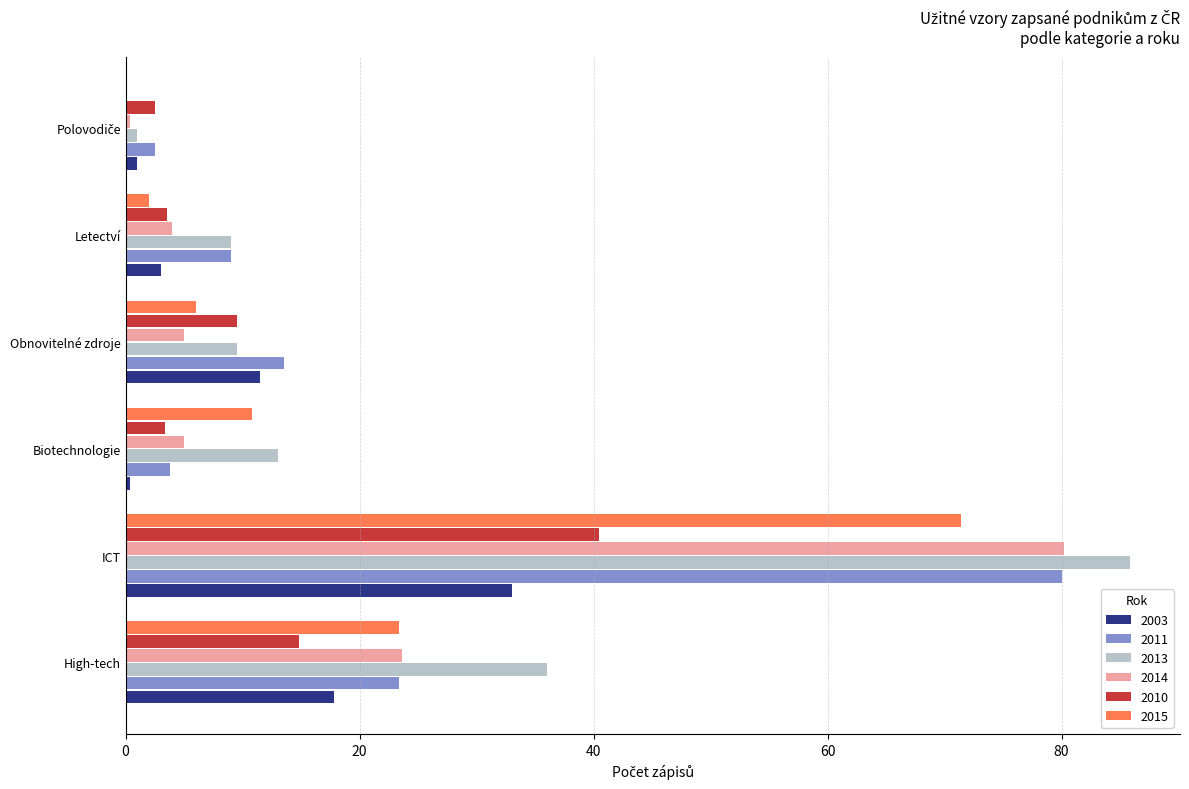

Between High-tech and Letectví, which series saw the biggest shift?

2013